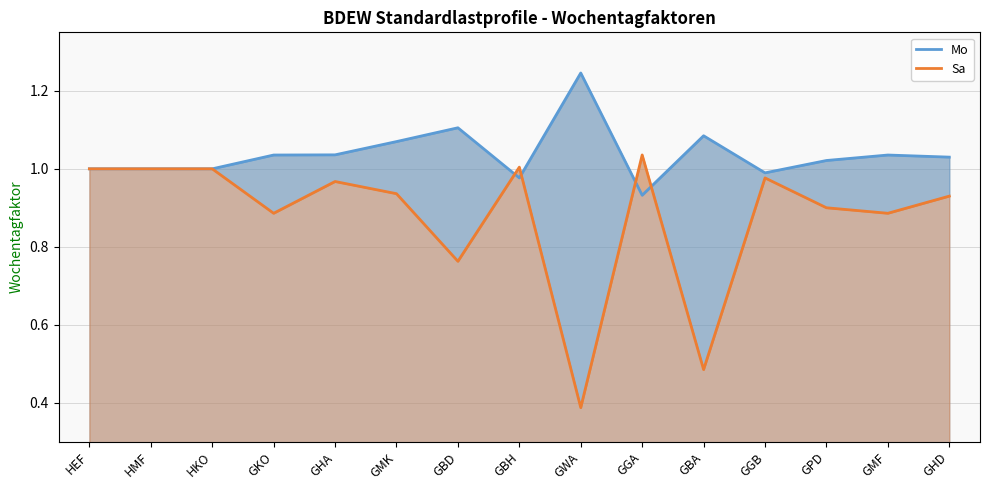

What are all the series names shown in the legend?

Mo, Sa